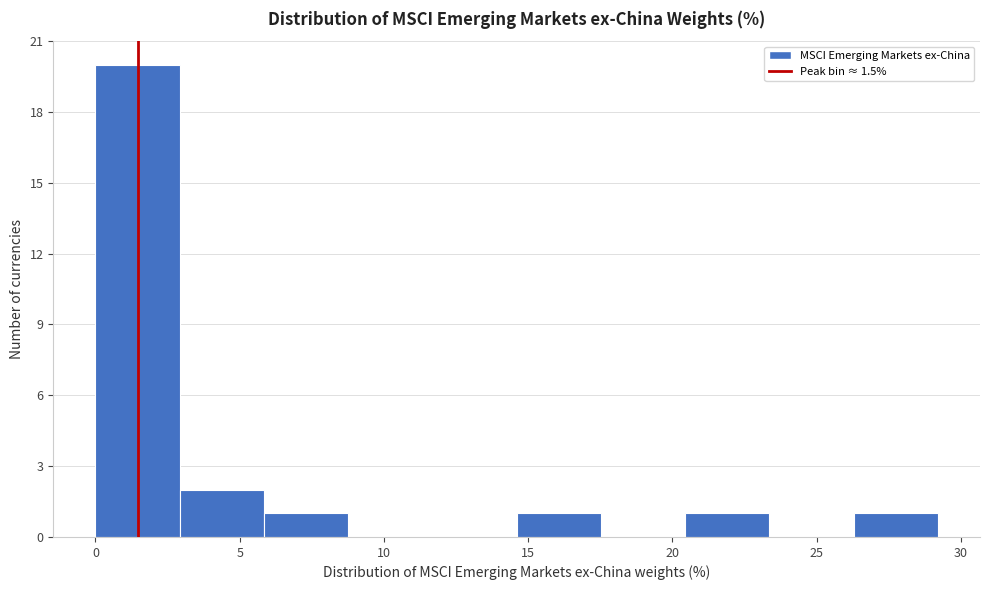

Reading left to right, list every bar in this chart as the range it spans on the x-axis followed by its height. Neither the bar edges nor the heights are printed on the chart, so give them approximately, as read against the axes.

0.0 to 3.0: 20
3.0 to 6.0: 2
6.0 to 9.0: 1
9.0 to 11.5: 0
11.5 to 14.5: 0
14.5 to 17.5: 1
17.5 to 20.5: 0
20.5 to 23.5: 1
23.5 to 26.5: 0
26.5 to 29.0: 1